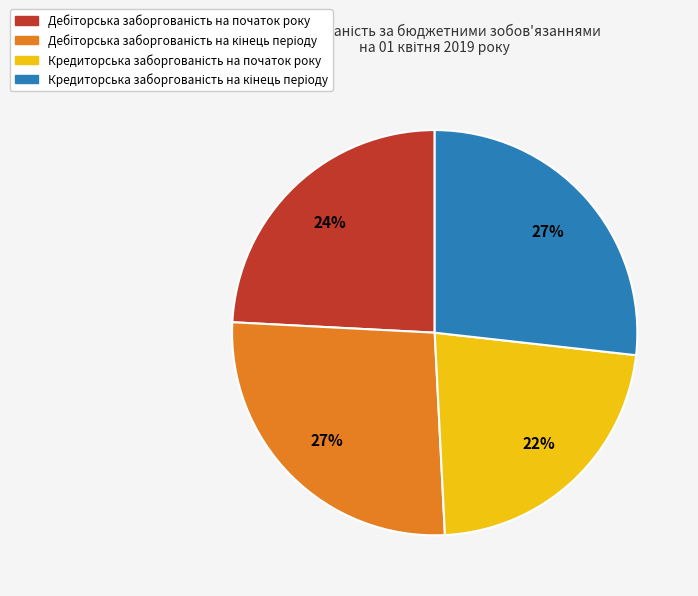

Does any single category account for the majority?

No